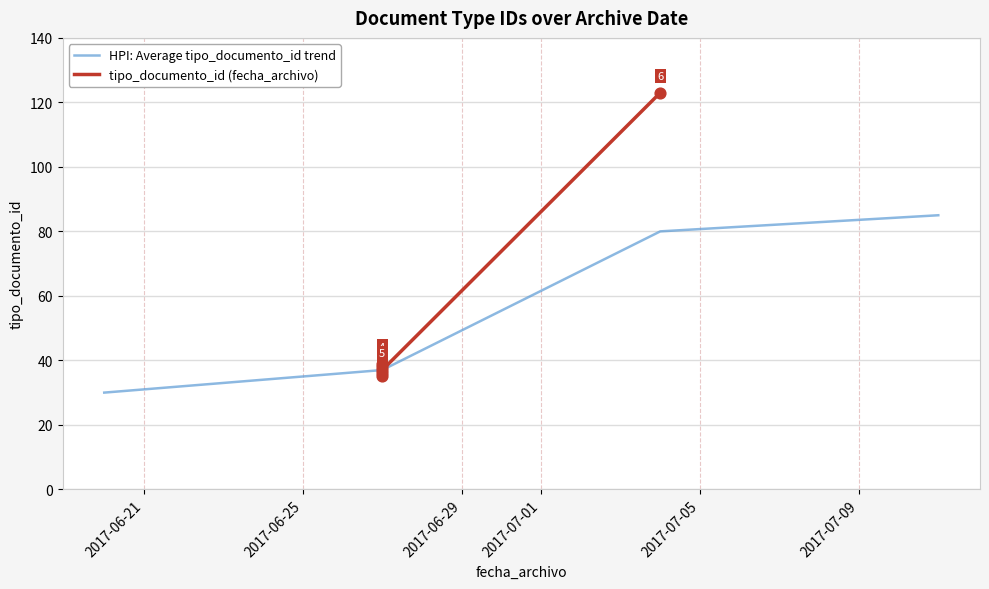

What is the change in value from 2017-06-27 to 2017-06-27?

+2